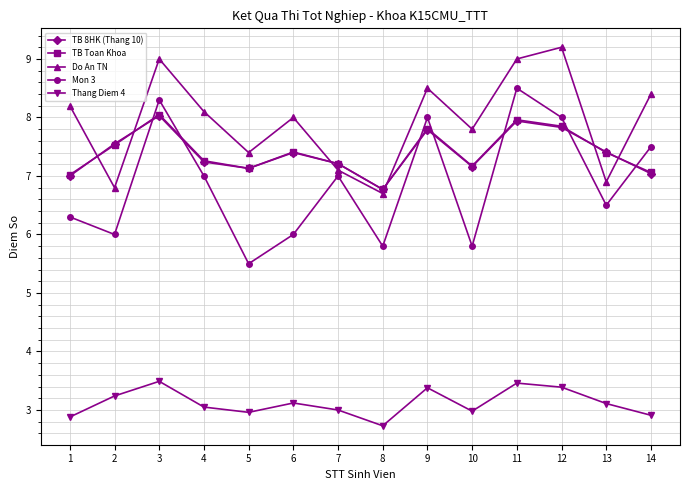

At which category does Do An TN reach its first local valley?

2